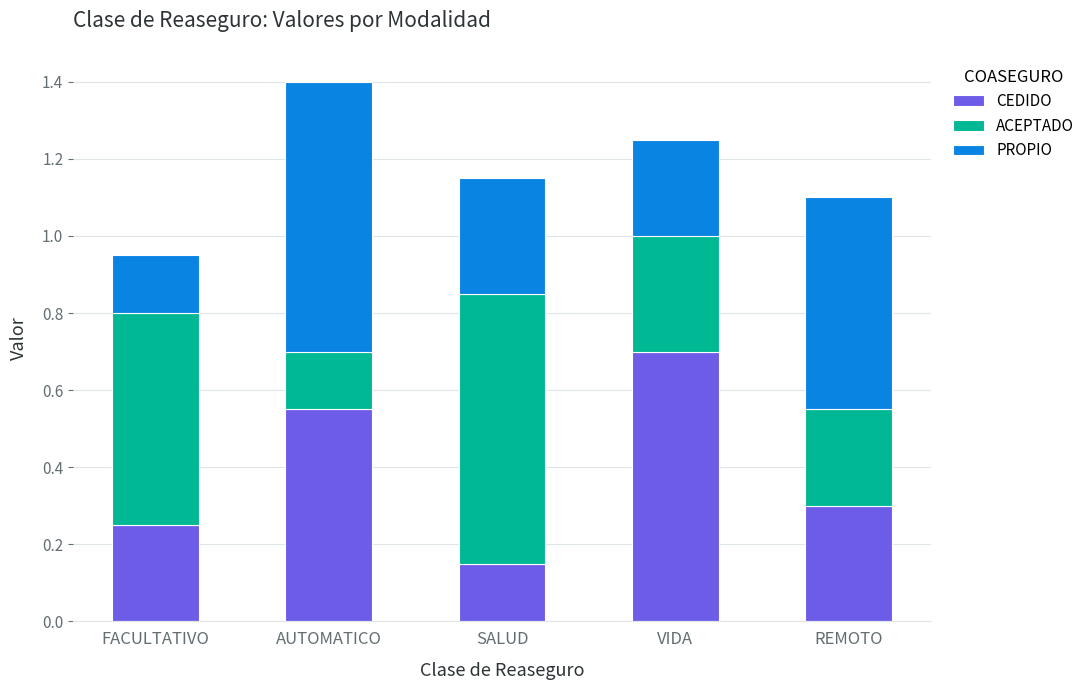

How many CEDIDO values are between 0 and 1?

5